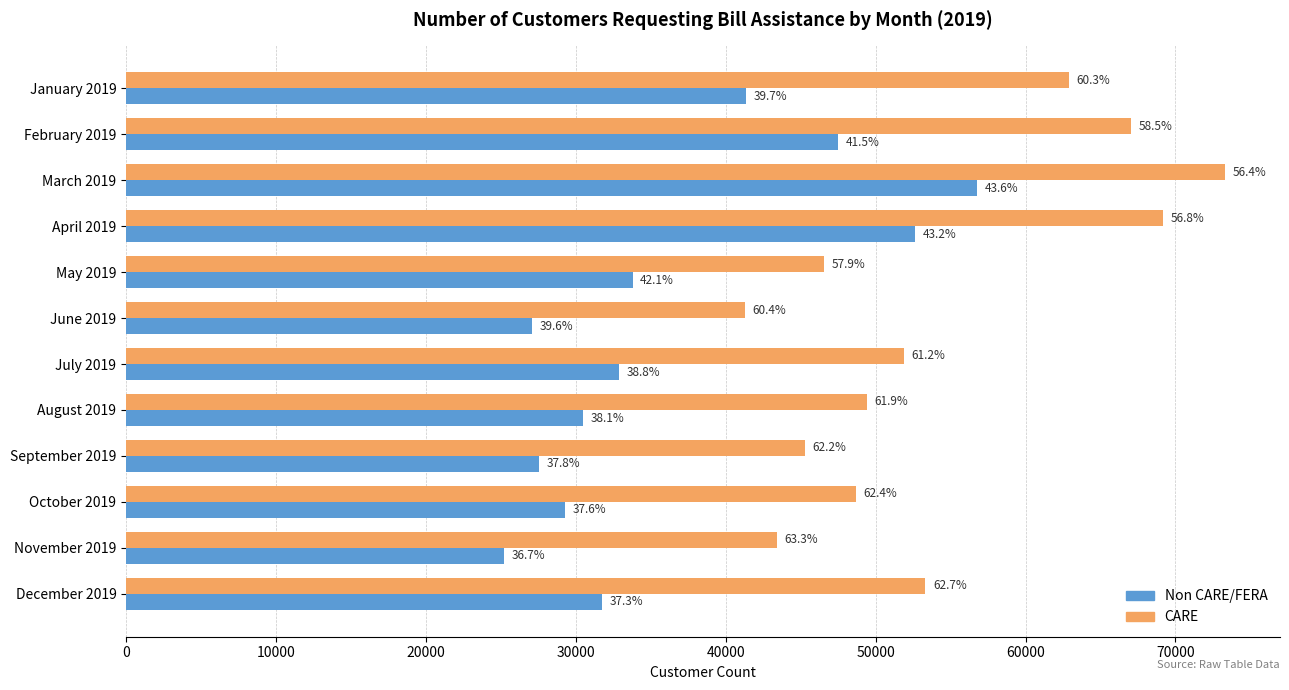

Reading left to right, what are all the values shown in this chart?

Non CARE/FERA: 41351	47506	56767	52621	33787	27057	32913	30487	27564	29297	25193	31753
CARE: 62883	67050	73309	69166	46539	41263	51900	49437	45267	48708	43407	53326